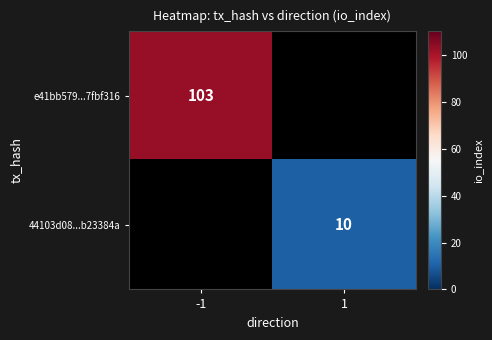

Is it true that e41bb579...7fbf316 equals 32 at -1?

False